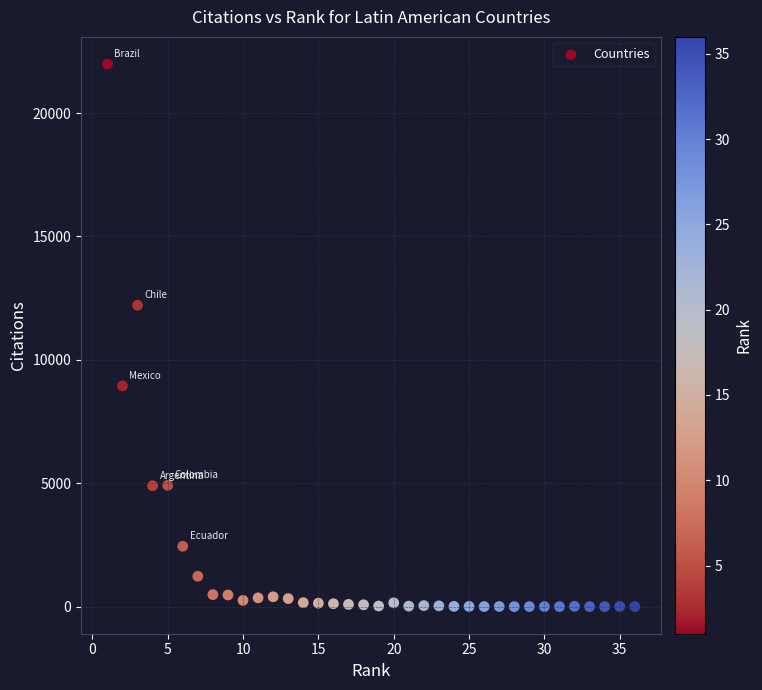

What Y value in the scatter plot is closest to 10995?

12212